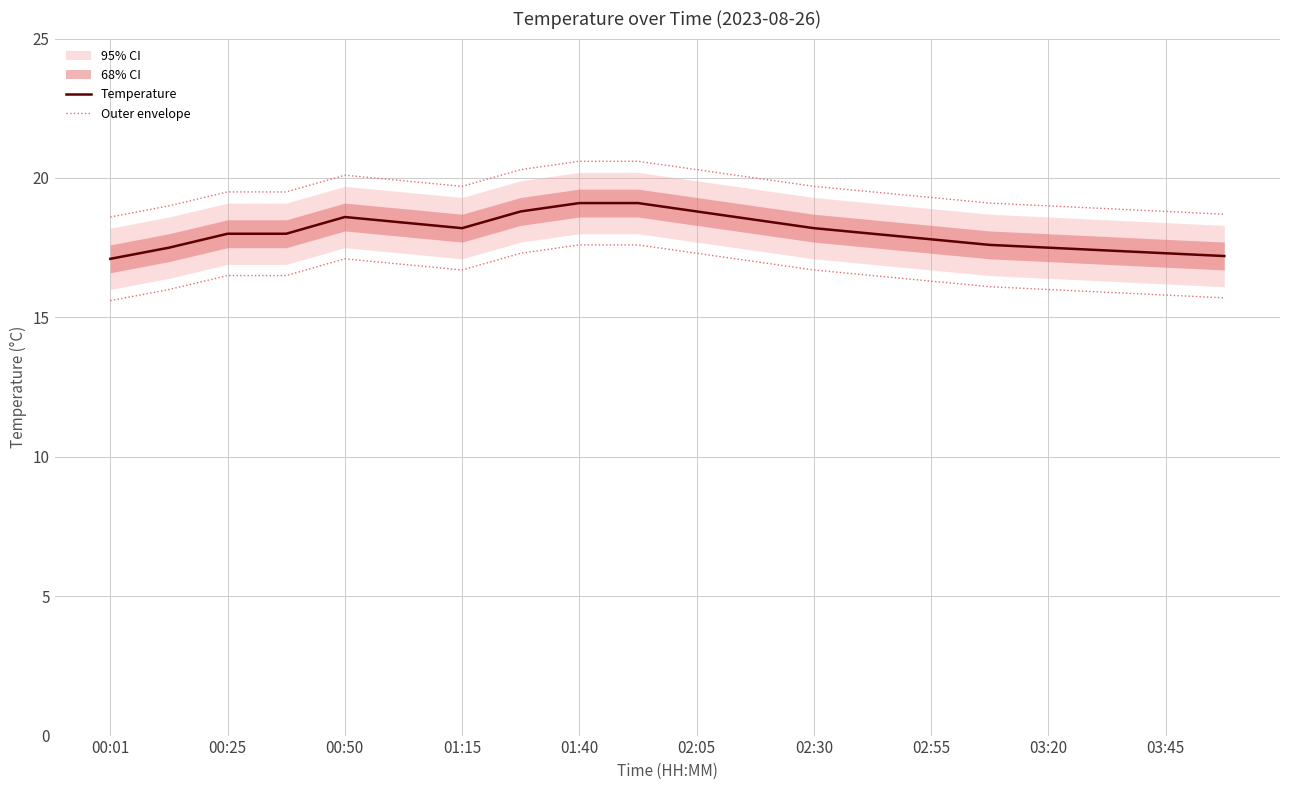

What is the value of the Temperature point at the 10th from the left?

19.1